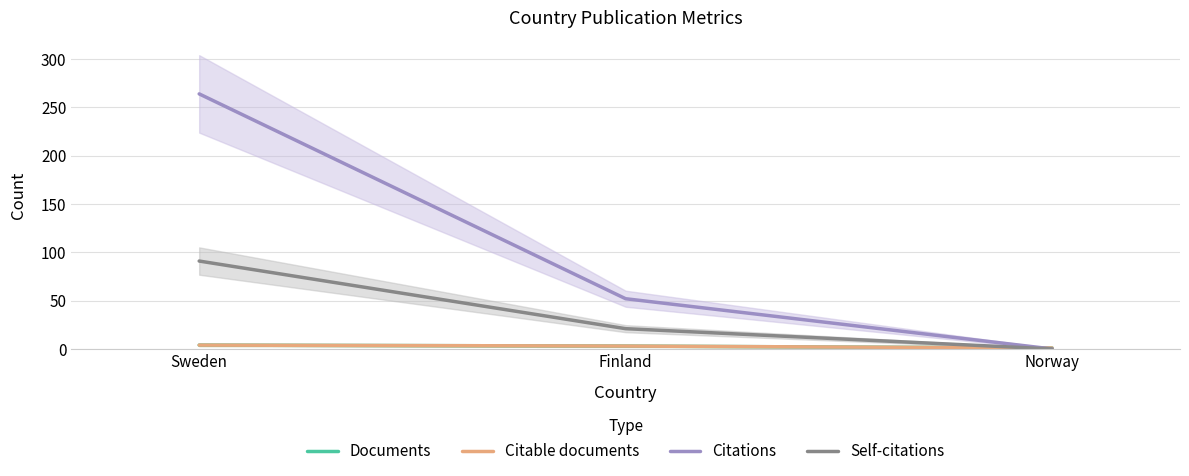

Which category has the lowest value in the Documents series?

Norway